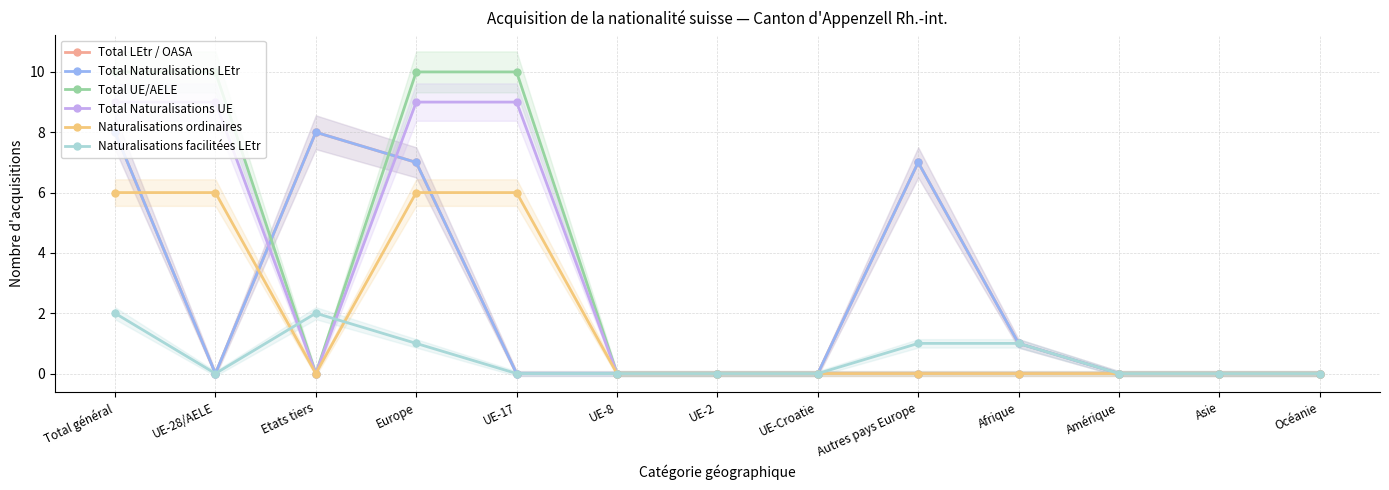

Between Autres pays Europe and Asie, which series saw the biggest shift?

Total LEtr / OASA